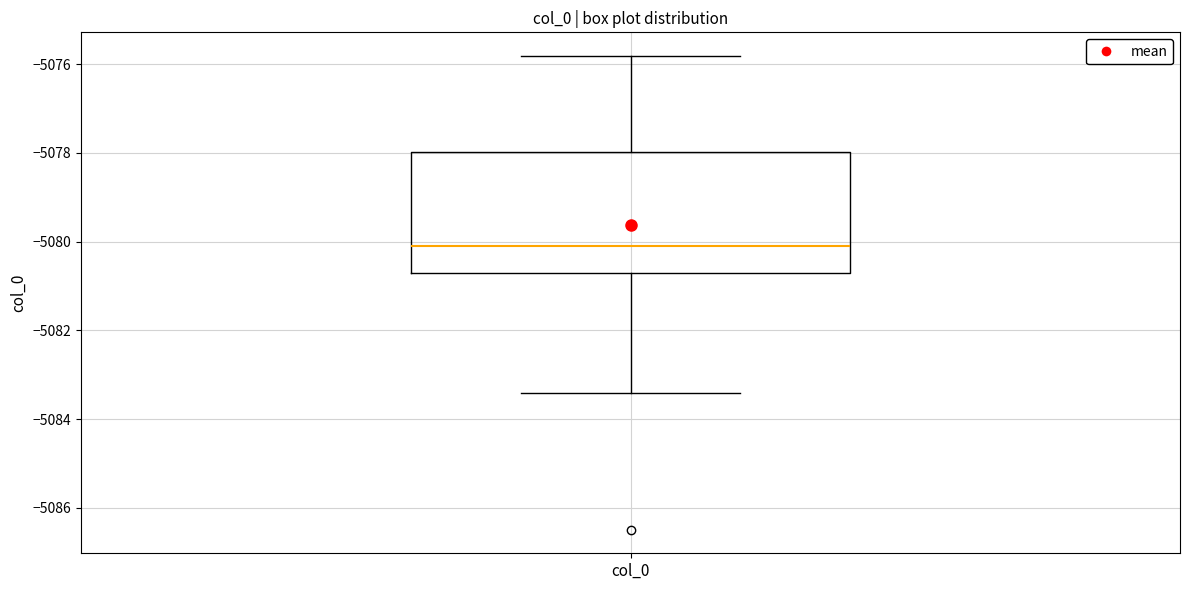

Read this box plot against the y-axis: the position of the median line, the range covered by the box, and the ends of both whiskers. The values are not printed on the chart, so give them approximately, as read against the axis.

median -5080.2, box -5080.8 to -5078.0, whiskers -5083.4 to -5075.8